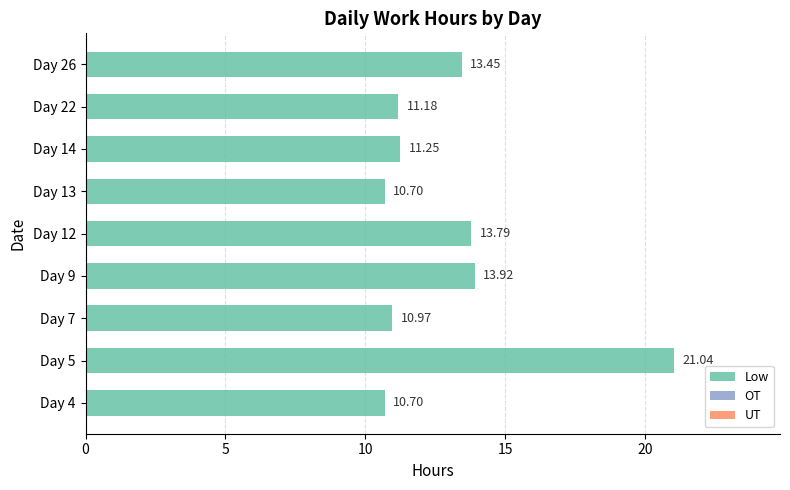

Which has a higher value, Day 4 or Day 14?

Day 14